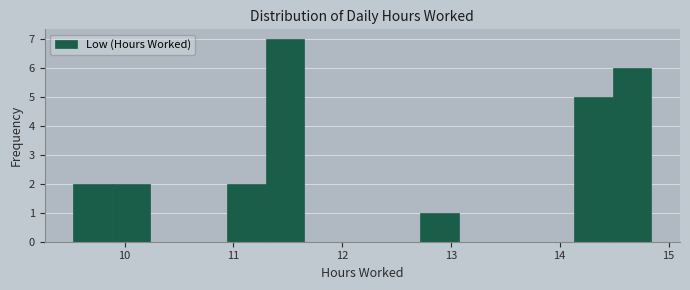

Read against the x-axis, roughly where is the centre of the tallest bar?

11.5